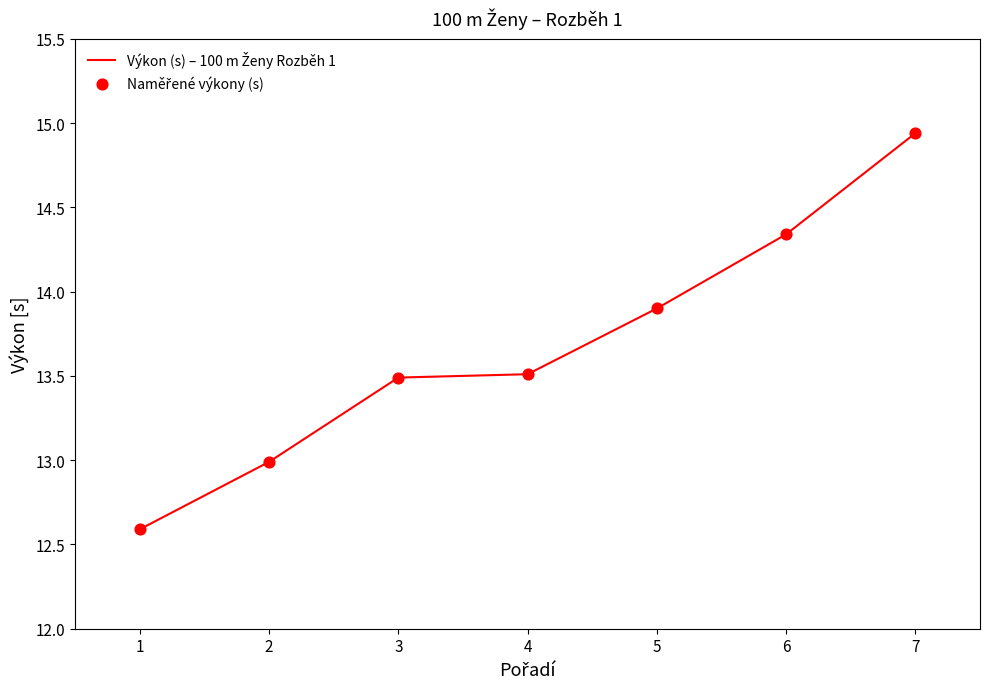

What is the minimum value shown in the chart?

12.6